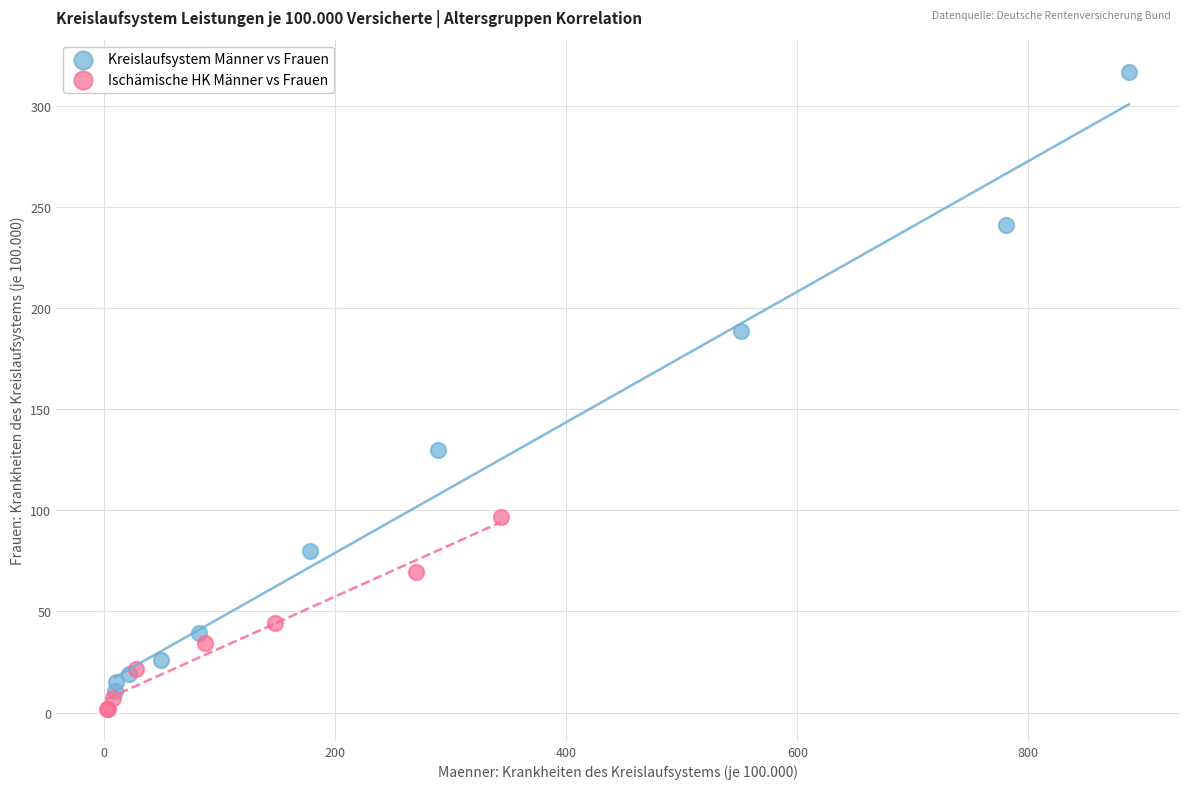

Which series contains the highest Y value?

Kreislaufsystem Männer vs Frauen